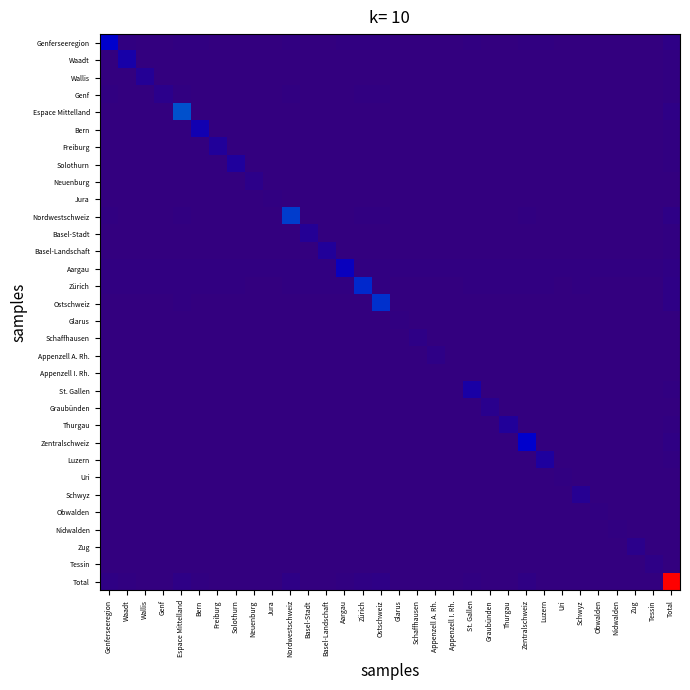

Reading left to right, extract all data points from this chart.

Genferseeregion: Genferseeregion=0.1	Waadt=0.0	Wallis=0.0	Genf=0.0	Espace Mittelland=0.0	Bern=0.0	Freiburg=0.0	Solothurn=0.0	Neuenburg=0.0	Jura=0.0	Nordwestschweiz=0.0	Basel-Stadt=0.0	Basel-Landschaft=0.0	Aargau=0.0	Zürich=0.0	Ostschweiz=0.0	Glarus=0.0	Schaffhausen=0.0	Appenzell A. Rh.=0.0	Appenzell I. Rh.=0.0	St. Gallen=0.0	Graubünden=0.0	Thurgau=0.0	Zentralschweiz=0.0	Luzern=0.0	Uri=0.0	Schwyz=0.0	Obwalden=0.0	Nidwalden=0.0	Zug=0.0	Tessin=0.0	Total=0.0
Waadt: Genferseeregion=0.0	Waadt=0.1	Wallis=0.0	Genf=0.0	Espace Mittelland=0.0	Bern=0.0	Freiburg=0.0	Solothurn=0.0	Neuenburg=0.0	Jura=0.0	Nordwestschweiz=0.0	Basel-Stadt=0.0	Basel-Landschaft=0.0	Aargau=0.0	Zürich=0.0	Ostschweiz=0.0	Glarus=0.0	Schaffhausen=0.0	Appenzell A. Rh.=0.0	Appenzell I. Rh.=0.0	St. Gallen=0.0	Graubünden=0.0	Thurgau=0.0	Zentralschweiz=0.0	Luzern=0.0	Uri=0.0	Schwyz=0.0	Obwalden=0.0	Nidwalden=0.0	Zug=0.0	Tessin=0.0	Total=0.0
Wallis: Genferseeregion=0.0	Waadt=0.0	Wallis=0.0	Genf=0.0	Espace Mittelland=0.0	Bern=0.0	Freiburg=0.0	Solothurn=0.0	Neuenburg=0.0	Jura=0.0	Nordwestschweiz=0.0	Basel-Stadt=0.0	Basel-Landschaft=0.0	Aargau=0.0	Zürich=0.0	Ostschweiz=0.0	Glarus=0.0	Schaffhausen=0.0	Appenzell A. Rh.=0.0	Appenzell I. Rh.=0.0	St. Gallen=0.0	Graubünden=0.0	Thurgau=0.0	Zentralschweiz=0.0	Luzern=0.0	Uri=0.0	Schwyz=0.0	Obwalden=0.0	Nidwalden=0.0	Zug=0.0	Tessin=0.0	Total=0.0
Genf: Genferseeregion=0.0	Waadt=0.0	Wallis=0.0	Genf=0.0	Espace Mittelland=0.0	Bern=0.0	Freiburg=0.0	Solothurn=0.0	Neuenburg=0.0	Jura=0.0	Nordwestschweiz=0.0	Basel-Stadt=0.0	Basel-Landschaft=0.0	Aargau=0.0	Zürich=0.0	Ostschweiz=0.0	Glarus=0.0	Schaffhausen=0.0	Appenzell A. Rh.=0.0	Appenzell I. Rh.=0.0	St. Gallen=0.0	Graubünden=0.0	Thurgau=0.0	Zentralschweiz=0.0	Luzern=0.0	Uri=0.0	Schwyz=0.0	Obwalden=0.0	Nidwalden=0.0	Zug=0.0	Tessin=0.0	Total=0.0
Espace Mittelland: Genferseeregion=0.0	Waadt=0.0	Wallis=0.0	Genf=0.0	Espace Mittelland=0.2	Bern=0.0	Freiburg=0.0	Solothurn=0.0	Neuenburg=0.0	Jura=0.0	Nordwestschweiz=0.0	Basel-Stadt=0.0	Basel-Landschaft=0.0	Aargau=0.0	Zürich=0.0	Ostschweiz=0.0	Glarus=0.0	Schaffhausen=0.0	Appenzell A. Rh.=0.0	Appenzell I. Rh.=0.0	St. Gallen=0.0	Graubünden=0.0	Thurgau=0.0	Zentralschweiz=0.0	Luzern=0.0	Uri=0.0	Schwyz=0.0	Obwalden=0.0	Nidwalden=0.0	Zug=0.0	Tessin=0.0	Total=0.0
Bern: Genferseeregion=0.0	Waadt=0.0	Wallis=0.0	Genf=0.0	Espace Mittelland=0.0	Bern=0.1	Freiburg=0.0	Solothurn=0.0	Neuenburg=0.0	Jura=0.0	Nordwestschweiz=0.0	Basel-Stadt=0.0	Basel-Landschaft=0.0	Aargau=0.0	Zürich=0.0	Ostschweiz=0.0	Glarus=0.0	Schaffhausen=0.0	Appenzell A. Rh.=0.0	Appenzell I. Rh.=0.0	St. Gallen=0.0	Graubünden=0.0	Thurgau=0.0	Zentralschweiz=0.0	Luzern=0.0	Uri=0.0	Schwyz=0.0	Obwalden=0.0	Nidwalden=0.0	Zug=0.0	Tessin=0.0	Total=0.0
Freiburg: Genferseeregion=0.0	Waadt=0.0	Wallis=0.0	Genf=0.0	Espace Mittelland=0.0	Bern=0.0	Freiburg=0.0	Solothurn=0.0	Neuenburg=0.0	Jura=0.0	Nordwestschweiz=0.0	Basel-Stadt=0.0	Basel-Landschaft=0.0	Aargau=0.0	Zürich=0.0	Ostschweiz=0.0	Glarus=0.0	Schaffhausen=0.0	Appenzell A. Rh.=0.0	Appenzell I. Rh.=0.0	St. Gallen=0.0	Graubünden=0.0	Thurgau=0.0	Zentralschweiz=0.0	Luzern=0.0	Uri=0.0	Schwyz=0.0	Obwalden=0.0	Nidwalden=0.0	Zug=0.0	Tessin=0.0	Total=0.0
Solothurn: Genferseeregion=0.0	Waadt=0.0	Wallis=0.0	Genf=0.0	Espace Mittelland=0.0	Bern=0.0	Freiburg=0.0	Solothurn=0.1	Neuenburg=0.0	Jura=0.0	Nordwestschweiz=0.0	Basel-Stadt=0.0	Basel-Landschaft=0.0	Aargau=0.0	Zürich=0.0	Ostschweiz=0.0	Glarus=0.0	Schaffhausen=0.0	Appenzell A. Rh.=0.0	Appenzell I. Rh.=0.0	St. Gallen=0.0	Graubünden=0.0	Thurgau=0.0	Zentralschweiz=0.0	Luzern=0.0	Uri=0.0	Schwyz=0.0	Obwalden=0.0	Nidwalden=0.0	Zug=0.0	Tessin=0.0	Total=0.0
Neuenburg: Genferseeregion=0.0	Waadt=0.0	Wallis=0.0	Genf=0.0	Espace Mittelland=0.0	Bern=0.0	Freiburg=0.0	Solothurn=0.0	Neuenburg=0.0	Jura=0.0	Nordwestschweiz=0.0	Basel-Stadt=0.0	Basel-Landschaft=0.0	Aargau=0.0	Zürich=0.0	Ostschweiz=0.0	Glarus=0.0	Schaffhausen=0.0	Appenzell A. Rh.=0.0	Appenzell I. Rh.=0.0	St. Gallen=0.0	Graubünden=0.0	Thurgau=0.0	Zentralschweiz=0.0	Luzern=0.0	Uri=0.0	Schwyz=0.0	Obwalden=0.0	Nidwalden=0.0	Zug=0.0	Tessin=0.0	Total=0.0
Jura: Genferseeregion=0.0	Waadt=0.0	Wallis=0.0	Genf=0.0	Espace Mittelland=0.0	Bern=0.0	Freiburg=0.0	Solothurn=0.0	Neuenburg=0.0	Jura=0.0	Nordwestschweiz=0.0	Basel-Stadt=0.0	Basel-Landschaft=0.0	Aargau=0.0	Zürich=0.0	Ostschweiz=0.0	Glarus=0.0	Schaffhausen=0.0	Appenzell A. Rh.=0.0	Appenzell I. Rh.=0.0	St. Gallen=0.0	Graubünden=0.0	Thurgau=0.0	Zentralschweiz=0.0	Luzern=0.0	Uri=0.0	Schwyz=0.0	Obwalden=0.0	Nidwalden=0.0	Zug=0.0	Tessin=0.0	Total=0.0
Nordwestschweiz: Genferseeregion=0.0	Waadt=0.0	Wallis=0.0	Genf=0.0	Espace Mittelland=0.0	Bern=0.0	Freiburg=0.0	Solothurn=0.0	Neuenburg=0.0	Jura=0.0	Nordwestschweiz=0.2	Basel-Stadt=0.0	Basel-Landschaft=0.0	Aargau=0.0	Zürich=0.0	Ostschweiz=0.0	Glarus=0.0	Schaffhausen=0.0	Appenzell A. Rh.=0.0	Appenzell I. Rh.=0.0	St. Gallen=0.0	Graubünden=0.0	Thurgau=0.0	Zentralschweiz=0.0	Luzern=0.0	Uri=0.0	Schwyz=0.0	Obwalden=0.0	Nidwalden=0.0	Zug=0.0	Tessin=0.0	Total=0.0
Basel-Stadt: Genferseeregion=0.0	Waadt=0.0	Wallis=0.0	Genf=0.0	Espace Mittelland=0.0	Bern=0.0	Freiburg=0.0	Solothurn=0.0	Neuenburg=0.0	Jura=0.0	Nordwestschweiz=0.0	Basel-Stadt=0.0	Basel-Landschaft=0.0	Aargau=0.0	Zürich=0.0	Ostschweiz=0.0	Glarus=0.0	Schaffhausen=0.0	Appenzell A. Rh.=0.0	Appenzell I. Rh.=0.0	St. Gallen=0.0	Graubünden=0.0	Thurgau=0.0	Zentralschweiz=0.0	Luzern=0.0	Uri=0.0	Schwyz=0.0	Obwalden=0.0	Nidwalden=0.0	Zug=0.0	Tessin=0.0	Total=0.0
Basel-Landschaft: Genferseeregion=0.0	Waadt=0.0	Wallis=0.0	Genf=0.0	Espace Mittelland=0.0	Bern=0.0	Freiburg=0.0	Solothurn=0.0	Neuenburg=0.0	Jura=0.0	Nordwestschweiz=0.0	Basel-Stadt=0.0	Basel-Landschaft=0.0	Aargau=0.0	Zürich=0.0	Ostschweiz=0.0	Glarus=0.0	Schaffhausen=0.0	Appenzell A. Rh.=0.0	Appenzell I. Rh.=0.0	St. Gallen=0.0	Graubünden=0.0	Thurgau=0.0	Zentralschweiz=0.0	Luzern=0.0	Uri=0.0	Schwyz=0.0	Obwalden=0.0	Nidwalden=0.0	Zug=0.0	Tessin=0.0	Total=0.0
Aargau: Genferseeregion=0.0	Waadt=0.0	Wallis=0.0	Genf=0.0	Espace Mittelland=0.0	Bern=0.0	Freiburg=0.0	Solothurn=0.0	Neuenburg=0.0	Jura=0.0	Nordwestschweiz=0.0	Basel-Stadt=0.0	Basel-Landschaft=0.0	Aargau=0.1	Zürich=0.0	Ostschweiz=0.0	Glarus=0.0	Schaffhausen=0.0	Appenzell A. Rh.=0.0	Appenzell I. Rh.=0.0	St. Gallen=0.0	Graubünden=0.0	Thurgau=0.0	Zentralschweiz=0.0	Luzern=0.0	Uri=0.0	Schwyz=0.0	Obwalden=0.0	Nidwalden=0.0	Zug=0.0	Tessin=0.0	Total=0.0
Zürich: Genferseeregion=0.0	Waadt=0.0	Wallis=0.0	Genf=0.0	Espace Mittelland=0.0	Bern=0.0	Freiburg=0.0	Solothurn=0.0	Neuenburg=0.0	Jura=0.0	Nordwestschweiz=0.0	Basel-Stadt=0.0	Basel-Landschaft=0.0	Aargau=0.0	Zürich=0.2	Ostschweiz=0.0	Glarus=0.0	Schaffhausen=0.0	Appenzell A. Rh.=0.0	Appenzell I. Rh.=0.0	St. Gallen=0.0	Graubünden=0.0	Thurgau=0.0	Zentralschweiz=0.0	Luzern=0.0	Uri=0.0	Schwyz=0.0	Obwalden=0.0	Nidwalden=0.0	Zug=0.0	Tessin=0.0	Total=0.0
Ostschweiz: Genferseeregion=0.0	Waadt=0.0	Wallis=0.0	Genf=0.0	Espace Mittelland=0.0	Bern=0.0	Freiburg=0.0	Solothurn=0.0	Neuenburg=0.0	Jura=0.0	Nordwestschweiz=0.0	Basel-Stadt=0.0	Basel-Landschaft=0.0	Aargau=0.0	Zürich=0.0	Ostschweiz=0.2	Glarus=0.0	Schaffhausen=0.0	Appenzell A. Rh.=0.0	Appenzell I. Rh.=0.0	St. Gallen=0.0	Graubünden=0.0	Thurgau=0.0	Zentralschweiz=0.0	Luzern=0.0	Uri=0.0	Schwyz=0.0	Obwalden=0.0	Nidwalden=0.0	Zug=0.0	Tessin=0.0	Total=0.0
Glarus: Genferseeregion=0.0	Waadt=0.0	Wallis=0.0	Genf=0.0	Espace Mittelland=0.0	Bern=0.0	Freiburg=0.0	Solothurn=0.0	Neuenburg=0.0	Jura=0.0	Nordwestschweiz=0.0	Basel-Stadt=0.0	Basel-Landschaft=0.0	Aargau=0.0	Zürich=0.0	Ostschweiz=0.0	Glarus=0.0	Schaffhausen=0.0	Appenzell A. Rh.=0.0	Appenzell I. Rh.=0.0	St. Gallen=0.0	Graubünden=0.0	Thurgau=0.0	Zentralschweiz=0.0	Luzern=0.0	Uri=0.0	Schwyz=0.0	Obwalden=0.0	Nidwalden=0.0	Zug=0.0	Tessin=0.0	Total=0.0
Schaffhausen: Genferseeregion=0.0	Waadt=0.0	Wallis=0.0	Genf=0.0	Espace Mittelland=0.0	Bern=0.0	Freiburg=0.0	Solothurn=0.0	Neuenburg=0.0	Jura=0.0	Nordwestschweiz=0.0	Basel-Stadt=0.0	Basel-Landschaft=0.0	Aargau=0.0	Zürich=0.0	Ostschweiz=0.0	Glarus=0.0	Schaffhausen=0.0	Appenzell A. Rh.=0.0	Appenzell I. Rh.=0.0	St. Gallen=0.0	Graubünden=0.0	Thurgau=0.0	Zentralschweiz=0.0	Luzern=0.0	Uri=0.0	Schwyz=0.0	Obwalden=0.0	Nidwalden=0.0	Zug=0.0	Tessin=0.0	Total=0.0
Appenzell A. Rh.: Genferseeregion=0.0	Waadt=0.0	Wallis=0.0	Genf=0.0	Espace Mittelland=0.0	Bern=0.0	Freiburg=0.0	Solothurn=0.0	Neuenburg=0.0	Jura=0.0	Nordwestschweiz=0.0	Basel-Stadt=0.0	Basel-Landschaft=0.0	Aargau=0.0	Zürich=0.0	Ostschweiz=0.0	Glarus=0.0	Schaffhausen=0.0	Appenzell A. Rh.=0.0	Appenzell I. Rh.=0.0	St. Gallen=0.0	Graubünden=0.0	Thurgau=0.0	Zentralschweiz=0.0	Luzern=0.0	Uri=0.0	Schwyz=0.0	Obwalden=0.0	Nidwalden=0.0	Zug=0.0	Tessin=0.0	Total=0.0
Appenzell I. Rh.: Genferseeregion=0.0	Waadt=0.0	Wallis=0.0	Genf=0.0	Espace Mittelland=0.0	Bern=0.0	Freiburg=0.0	Solothurn=0.0	Neuenburg=0.0	Jura=0.0	Nordwestschweiz=0.0	Basel-Stadt=0.0	Basel-Landschaft=0.0	Aargau=0.0	Zürich=0.0	Ostschweiz=0.0	Glarus=0.0	Schaffhausen=0.0	Appenzell A. Rh.=0.0	Appenzell I. Rh.=0.0	St. Gallen=0.0	Graubünden=0.0	Thurgau=0.0	Zentralschweiz=0.0	Luzern=0.0	Uri=0.0	Schwyz=0.0	Obwalden=0.0	Nidwalden=0.0	Zug=0.0	Tessin=0.0	Total=0.0
St. Gallen: Genferseeregion=0.0	Waadt=0.0	Wallis=0.0	Genf=0.0	Espace Mittelland=0.0	Bern=0.0	Freiburg=0.0	Solothurn=0.0	Neuenburg=0.0	Jura=0.0	Nordwestschweiz=0.0	Basel-Stadt=0.0	Basel-Landschaft=0.0	Aargau=0.0	Zürich=0.0	Ostschweiz=0.0	Glarus=0.0	Schaffhausen=0.0	Appenzell A. Rh.=0.0	Appenzell I. Rh.=0.0	St. Gallen=0.1	Graubünden=0.0	Thurgau=0.0	Zentralschweiz=0.0	Luzern=0.0	Uri=0.0	Schwyz=0.0	Obwalden=0.0	Nidwalden=0.0	Zug=0.0	Tessin=0.0	Total=0.0
Graubünden: Genferseeregion=0.0	Waadt=0.0	Wallis=0.0	Genf=0.0	Espace Mittelland=0.0	Bern=0.0	Freiburg=0.0	Solothurn=0.0	Neuenburg=0.0	Jura=0.0	Nordwestschweiz=0.0	Basel-Stadt=0.0	Basel-Landschaft=0.0	Aargau=0.0	Zürich=0.0	Ostschweiz=0.0	Glarus=0.0	Schaffhausen=0.0	Appenzell A. Rh.=0.0	Appenzell I. Rh.=0.0	St. Gallen=0.0	Graubünden=0.0	Thurgau=0.0	Zentralschweiz=0.0	Luzern=0.0	Uri=0.0	Schwyz=0.0	Obwalden=0.0	Nidwalden=0.0	Zug=0.0	Tessin=0.0	Total=0.0
Thurgau: Genferseeregion=0.0	Waadt=0.0	Wallis=0.0	Genf=0.0	Espace Mittelland=0.0	Bern=0.0	Freiburg=0.0	Solothurn=0.0	Neuenburg=0.0	Jura=0.0	Nordwestschweiz=0.0	Basel-Stadt=0.0	Basel-Landschaft=0.0	Aargau=0.0	Zürich=0.0	Ostschweiz=0.0	Glarus=0.0	Schaffhausen=0.0	Appenzell A. Rh.=0.0	Appenzell I. Rh.=0.0	St. Gallen=0.0	Graubünden=0.0	Thurgau=0.0	Zentralschweiz=0.0	Luzern=0.0	Uri=0.0	Schwyz=0.0	Obwalden=0.0	Nidwalden=0.0	Zug=0.0	Tessin=0.0	Total=0.0
Zentralschweiz: Genferseeregion=0.0	Waadt=0.0	Wallis=0.0	Genf=0.0	Espace Mittelland=0.0	Bern=0.0	Freiburg=0.0	Solothurn=0.0	Neuenburg=0.0	Jura=0.0	Nordwestschweiz=0.0	Basel-Stadt=0.0	Basel-Landschaft=0.0	Aargau=0.0	Zürich=0.0	Ostschweiz=0.0	Glarus=0.0	Schaffhausen=0.0	Appenzell A. Rh.=0.0	Appenzell I. Rh.=0.0	St. Gallen=0.0	Graubünden=0.0	Thurgau=0.0	Zentralschweiz=0.1	Luzern=0.0	Uri=0.0	Schwyz=0.0	Obwalden=0.0	Nidwalden=0.0	Zug=0.0	Tessin=0.0	Total=0.0
Luzern: Genferseeregion=0.0	Waadt=0.0	Wallis=0.0	Genf=0.0	Espace Mittelland=0.0	Bern=0.0	Freiburg=0.0	Solothurn=0.0	Neuenburg=0.0	Jura=0.0	Nordwestschweiz=0.0	Basel-Stadt=0.0	Basel-Landschaft=0.0	Aargau=0.0	Zürich=0.0	Ostschweiz=0.0	Glarus=0.0	Schaffhausen=0.0	Appenzell A. Rh.=0.0	Appenzell I. Rh.=0.0	St. Gallen=0.0	Graubünden=0.0	Thurgau=0.0	Zentralschweiz=0.0	Luzern=0.1	Uri=0.0	Schwyz=0.0	Obwalden=0.0	Nidwalden=0.0	Zug=0.0	Tessin=0.0	Total=0.0
Uri: Genferseeregion=0.0	Waadt=0.0	Wallis=0.0	Genf=0.0	Espace Mittelland=0.0	Bern=0.0	Freiburg=0.0	Solothurn=0.0	Neuenburg=0.0	Jura=0.0	Nordwestschweiz=0.0	Basel-Stadt=0.0	Basel-Landschaft=0.0	Aargau=0.0	Zürich=0.0	Ostschweiz=0.0	Glarus=0.0	Schaffhausen=0.0	Appenzell A. Rh.=0.0	Appenzell I. Rh.=0.0	St. Gallen=0.0	Graubünden=0.0	Thurgau=0.0	Zentralschweiz=0.0	Luzern=0.0	Uri=0.0	Schwyz=0.0	Obwalden=0.0	Nidwalden=0.0	Zug=0.0	Tessin=0.0	Total=0.0
Schwyz: Genferseeregion=0.0	Waadt=0.0	Wallis=0.0	Genf=0.0	Espace Mittelland=0.0	Bern=0.0	Freiburg=0.0	Solothurn=0.0	Neuenburg=0.0	Jura=0.0	Nordwestschweiz=0.0	Basel-Stadt=0.0	Basel-Landschaft=0.0	Aargau=0.0	Zürich=0.0	Ostschweiz=0.0	Glarus=0.0	Schaffhausen=0.0	Appenzell A. Rh.=0.0	Appenzell I. Rh.=0.0	St. Gallen=0.0	Graubünden=0.0	Thurgau=0.0	Zentralschweiz=0.0	Luzern=0.0	Uri=0.0	Schwyz=0.0	Obwalden=0.0	Nidwalden=0.0	Zug=0.0	Tessin=0.0	Total=0.0
Obwalden: Genferseeregion=0.0	Waadt=0.0	Wallis=0.0	Genf=0.0	Espace Mittelland=0.0	Bern=0.0	Freiburg=0.0	Solothurn=0.0	Neuenburg=0.0	Jura=0.0	Nordwestschweiz=0.0	Basel-Stadt=0.0	Basel-Landschaft=0.0	Aargau=0.0	Zürich=0.0	Ostschweiz=0.0	Glarus=0.0	Schaffhausen=0.0	Appenzell A. Rh.=0.0	Appenzell I. Rh.=0.0	St. Gallen=0.0	Graubünden=0.0	Thurgau=0.0	Zentralschweiz=0.0	Luzern=0.0	Uri=0.0	Schwyz=0.0	Obwalden=0.0	Nidwalden=0.0	Zug=0.0	Tessin=0.0	Total=0.0
Nidwalden: Genferseeregion=0.0	Waadt=0.0	Wallis=0.0	Genf=0.0	Espace Mittelland=0.0	Bern=0.0	Freiburg=0.0	Solothurn=0.0	Neuenburg=0.0	Jura=0.0	Nordwestschweiz=0.0	Basel-Stadt=0.0	Basel-Landschaft=0.0	Aargau=0.0	Zürich=0.0	Ostschweiz=0.0	Glarus=0.0	Schaffhausen=0.0	Appenzell A. Rh.=0.0	Appenzell I. Rh.=0.0	St. Gallen=0.0	Graubünden=0.0	Thurgau=0.0	Zentralschweiz=0.0	Luzern=0.0	Uri=0.0	Schwyz=0.0	Obwalden=0.0	Nidwalden=0.0	Zug=0.0	Tessin=0.0	Total=0.0
Zug: Genferseeregion=0.0	Waadt=0.0	Wallis=0.0	Genf=0.0	Espace Mittelland=0.0	Bern=0.0	Freiburg=0.0	Solothurn=0.0	Neuenburg=0.0	Jura=0.0	Nordwestschweiz=0.0	Basel-Stadt=0.0	Basel-Landschaft=0.0	Aargau=0.0	Zürich=0.0	Ostschweiz=0.0	Glarus=0.0	Schaffhausen=0.0	Appenzell A. Rh.=0.0	Appenzell I. Rh.=0.0	St. Gallen=0.0	Graubünden=0.0	Thurgau=0.0	Zentralschweiz=0.0	Luzern=0.0	Uri=0.0	Schwyz=0.0	Obwalden=0.0	Nidwalden=0.0	Zug=0.0	Tessin=0.0	Total=0.0
Tessin: Genferseeregion=0.0	Waadt=0.0	Wallis=0.0	Genf=0.0	Espace Mittelland=0.0	Bern=0.0	Freiburg=0.0	Solothurn=0.0	Neuenburg=0.0	Jura=0.0	Nordwestschweiz=0.0	Basel-Stadt=0.0	Basel-Landschaft=0.0	Aargau=0.0	Zürich=0.0	Ostschweiz=0.0	Glarus=0.0	Schaffhausen=0.0	Appenzell A. Rh.=0.0	Appenzell I. Rh.=0.0	St. Gallen=0.0	Graubünden=0.0	Thurgau=0.0	Zentralschweiz=0.0	Luzern=0.0	Uri=0.0	Schwyz=0.0	Obwalden=0.0	Nidwalden=0.0	Zug=0.0	Tessin=0.0	Total=0.0
Total: Genferseeregion=0.0	Waadt=0.0	Wallis=0.0	Genf=0.0	Espace Mittelland=0.0	Bern=0.0	Freiburg=0.0	Solothurn=0.0	Neuenburg=0.0	Jura=0.0	Nordwestschweiz=0.0	Basel-Stadt=0.0	Basel-Landschaft=0.0	Aargau=0.0	Zürich=0.0	Ostschweiz=0.0	Glarus=0.0	Schaffhausen=0.0	Appenzell A. Rh.=0.0	Appenzell I. Rh.=0.0	St. Gallen=0.0	Graubünden=0.0	Thurgau=0.0	Zentralschweiz=0.0	Luzern=0.0	Uri=0.0	Schwyz=0.0	Obwalden=0.0	Nidwalden=0.0	Zug=0.0	Tessin=0.0	Total=1.0